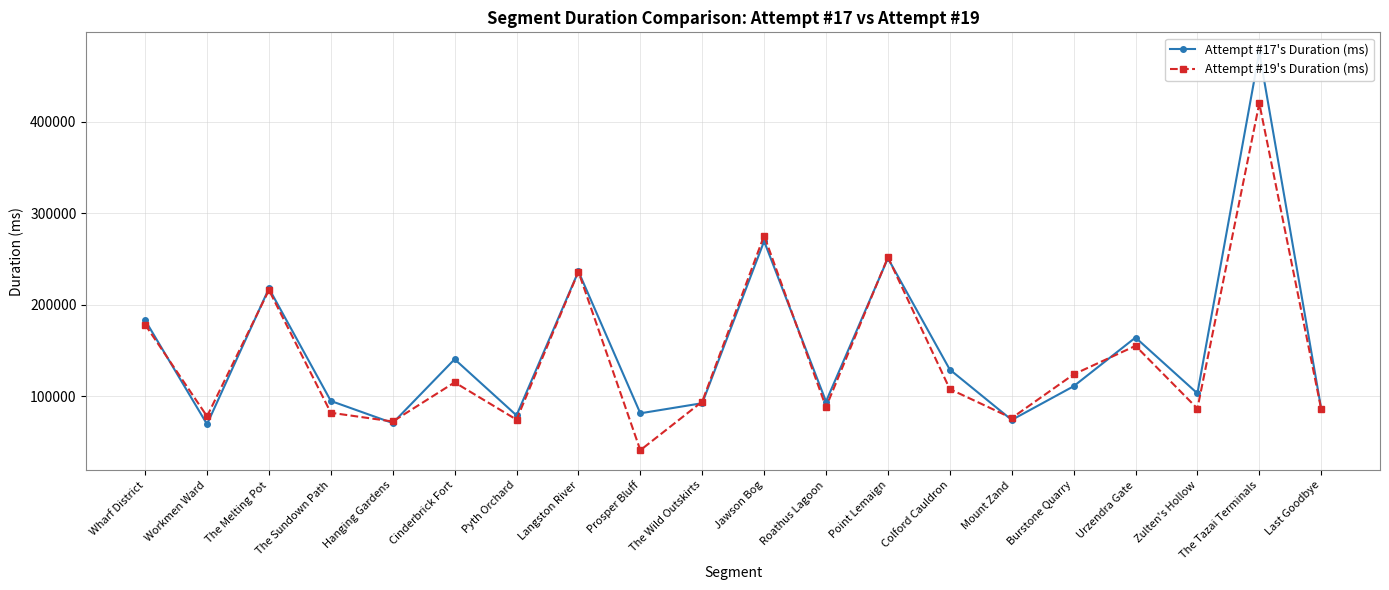

Which series has the largest total across all categories?

Attempt #17's Duration (ms)